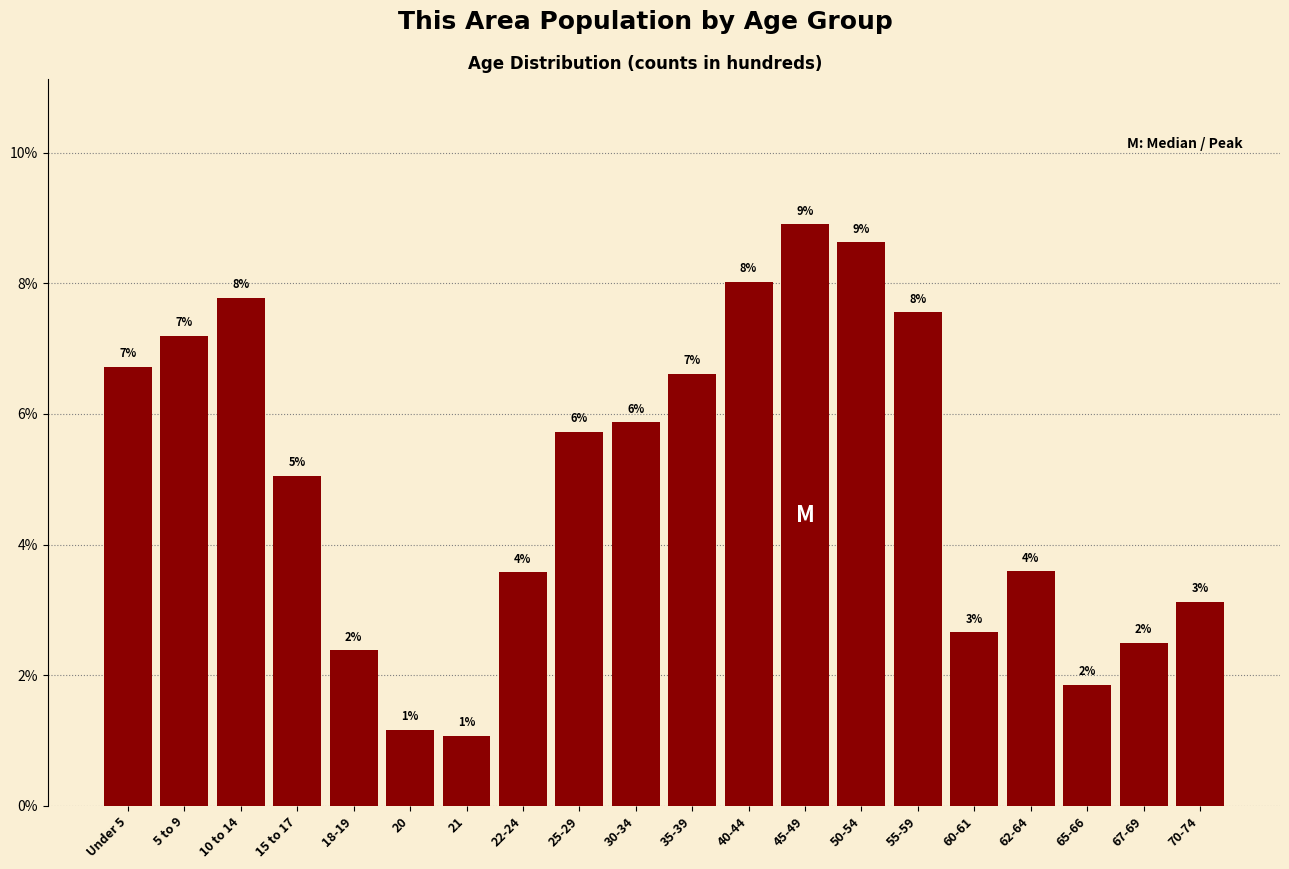

How many bars are there in total?

20